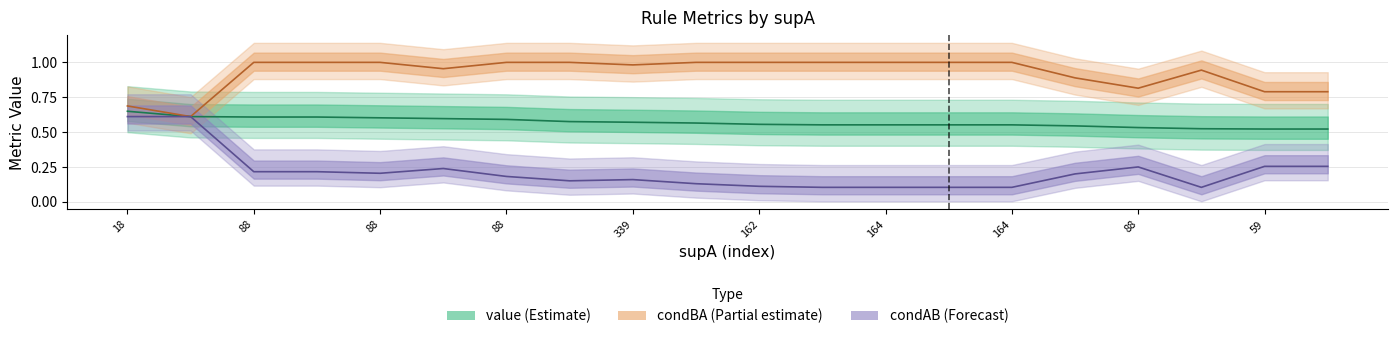

True or false: condAB and condBA cross at least once.

False